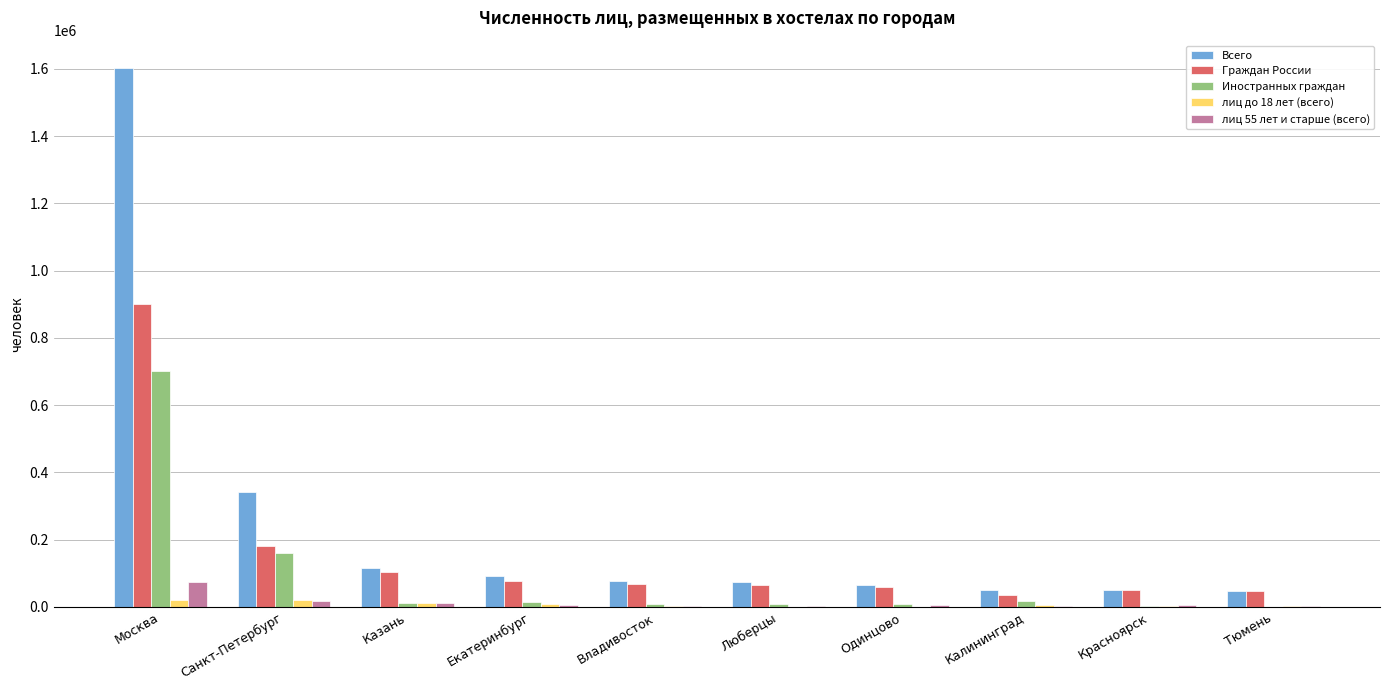

What is the sum of all Граждан России values?

1586166